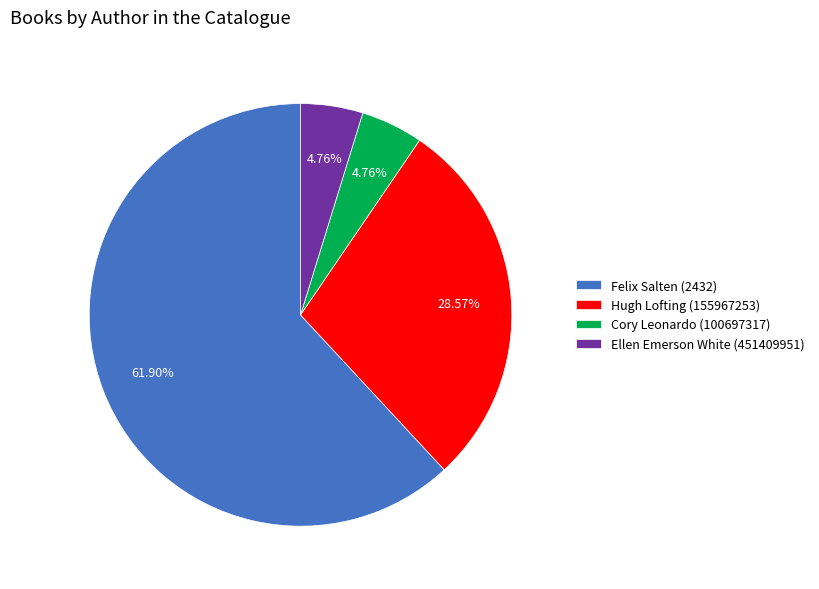

Does any single category account for the majority?

Yes